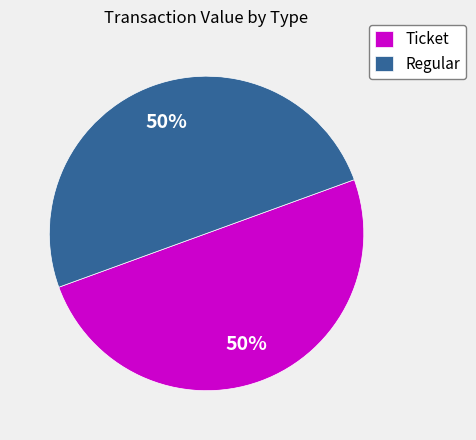

What is the ratio of the value at Ticket to the value at Regular?

1.0